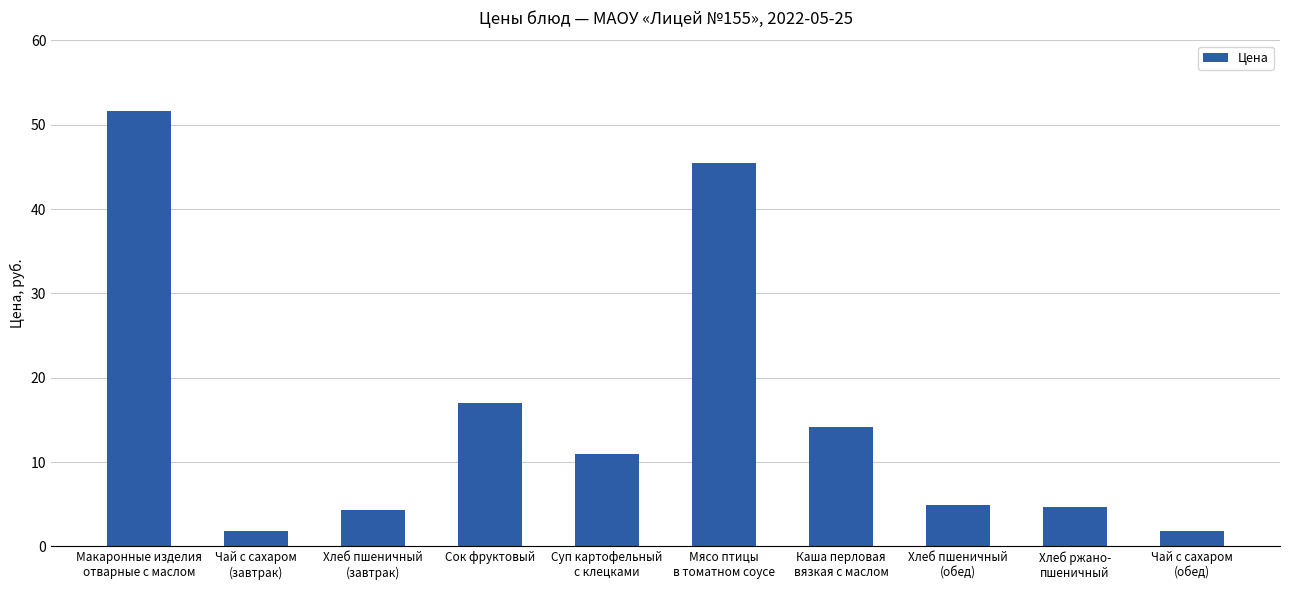

Count the number of values greater than 10.

5